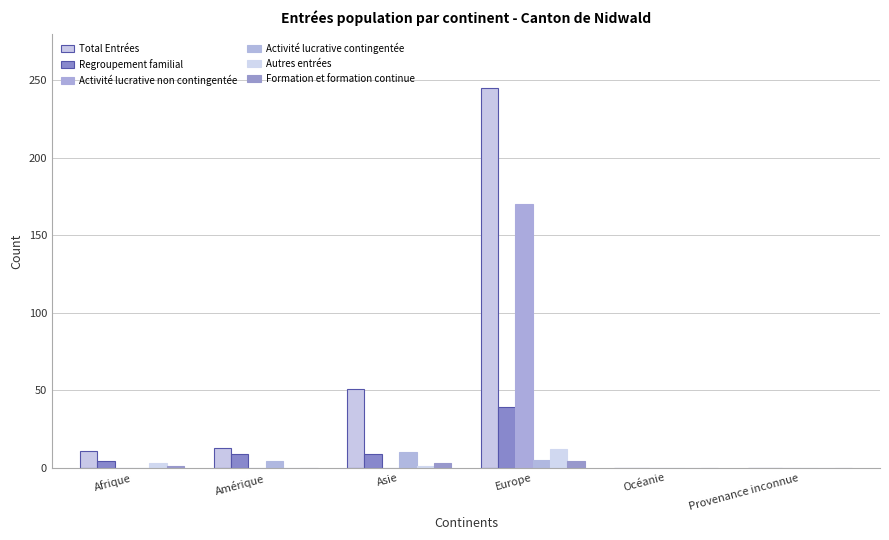

Which series has the widest spread of values?

Total Entrées